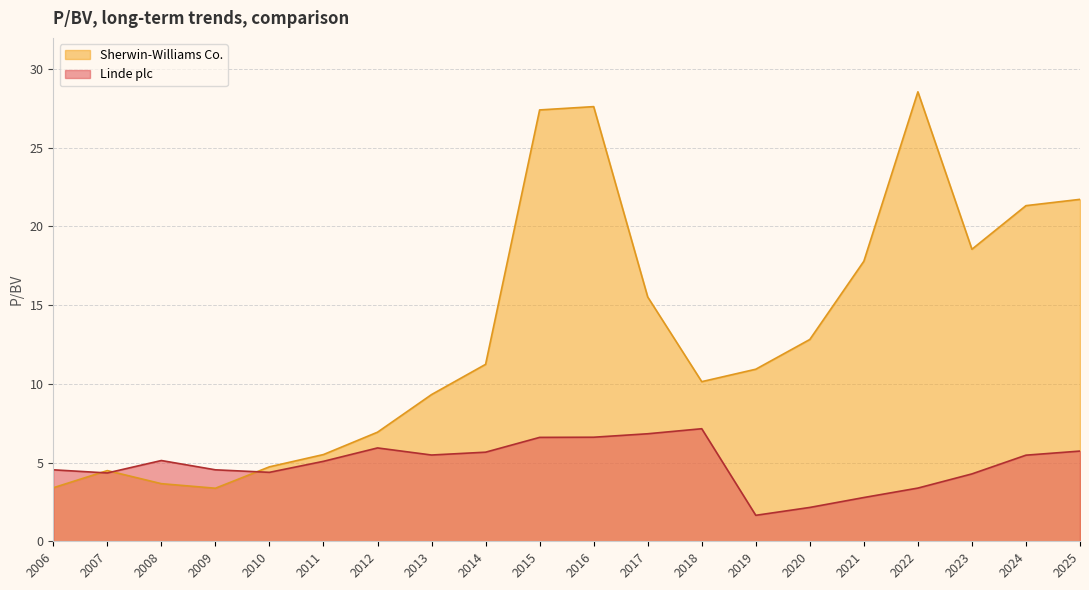

Which series has the largest range (max minus min)?

Sherwin-Williams Co.